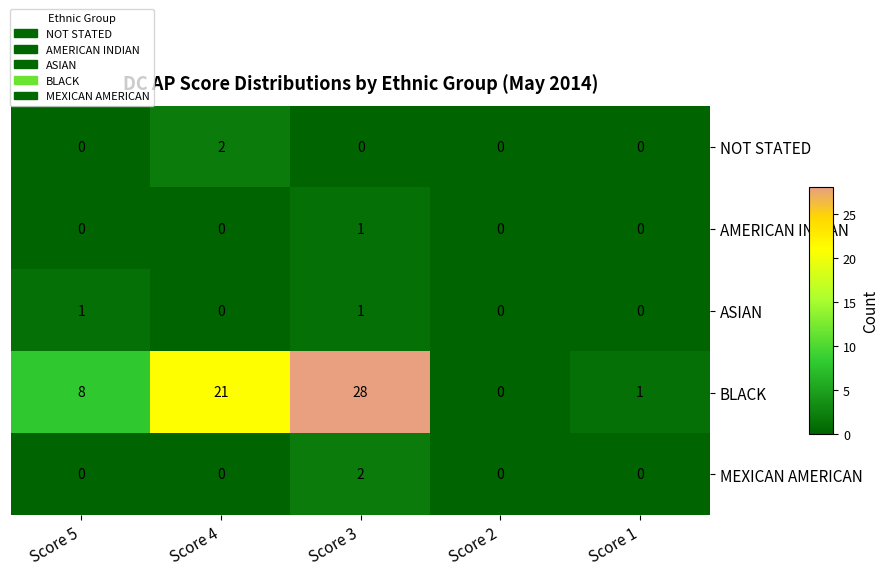

How many distinct data groups are displayed?

5